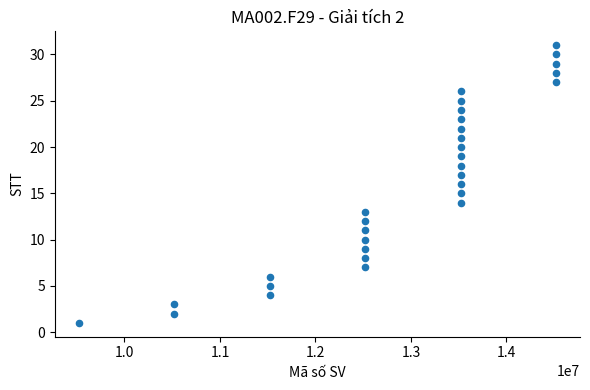

What is the range of Y values (max minus min)?

30